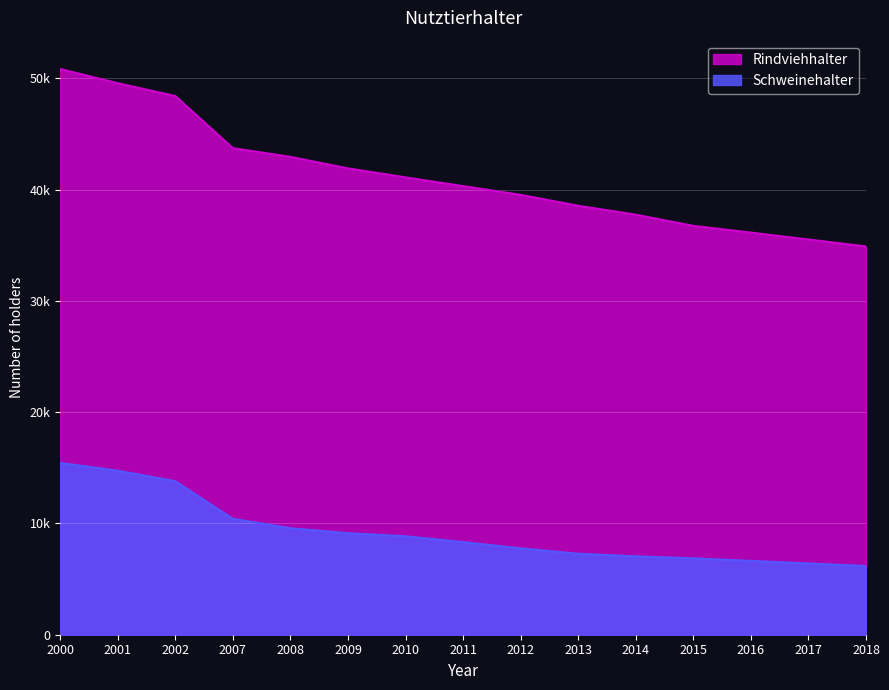

How many values in the Schweinehalter series are below 8324?

7